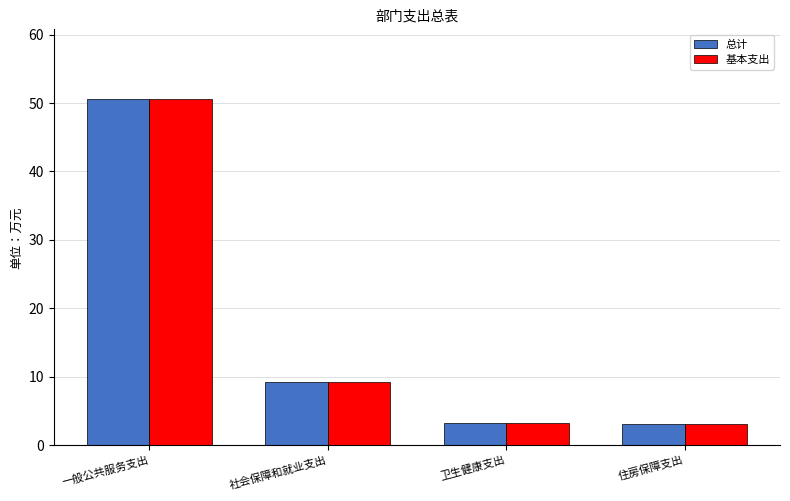

At which category is the sum across all series the highest?

一般公共服务支出